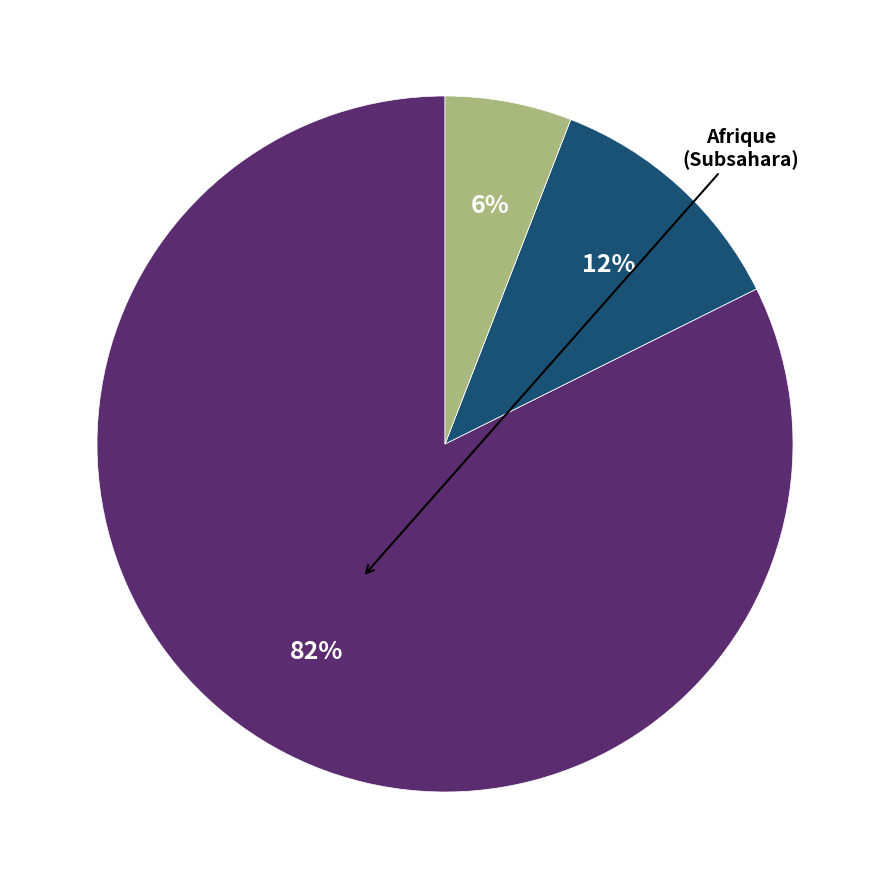

Does any single category account for the majority?

Yes